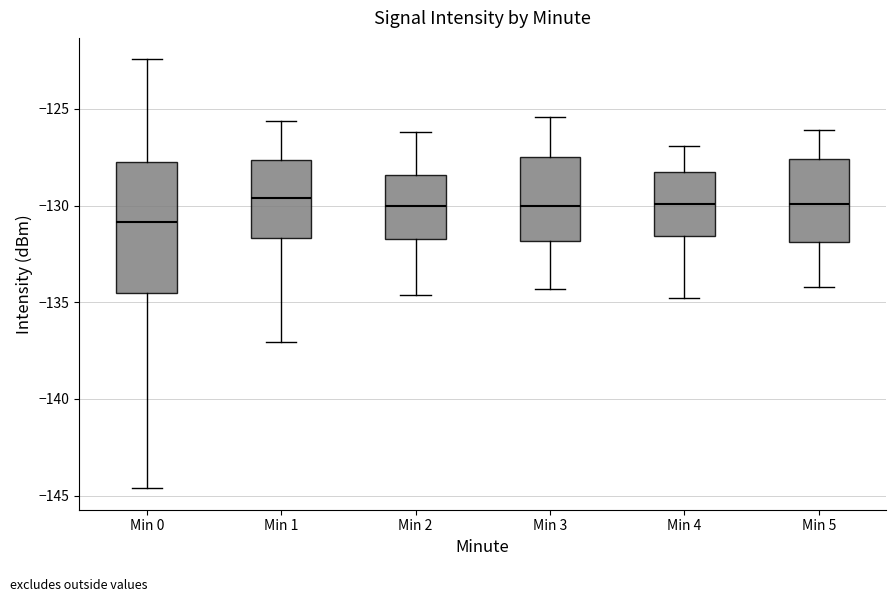

Where does the lower whisker of the box for Min 2 end on the y-axis? The values are not printed on the chart, so give them approximately, as read against the axis.

-134.5